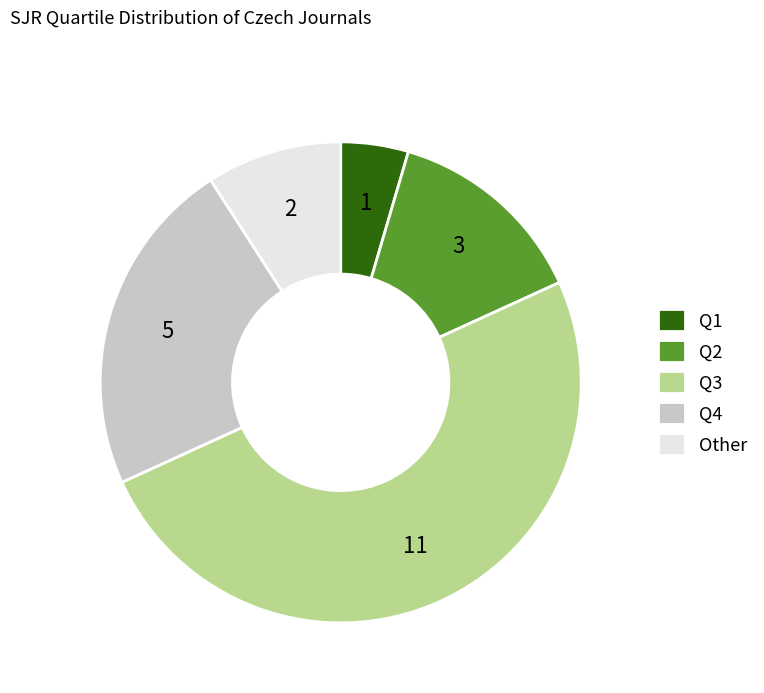

Do Q3 and Q2 together represent more than half of the pie?

Yes